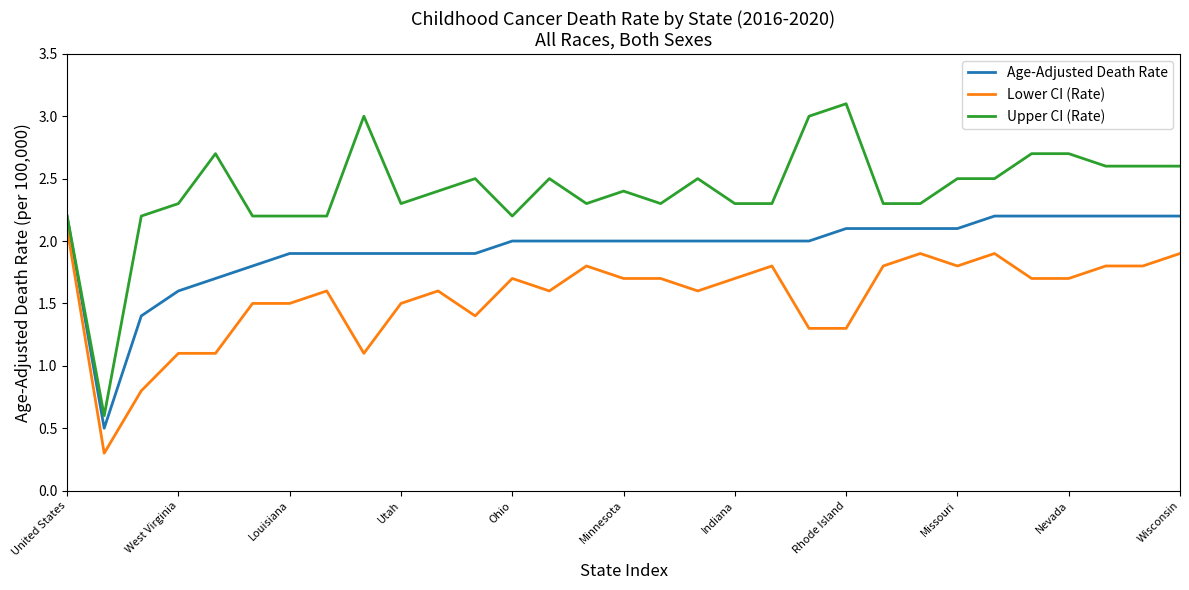

Rank the series by their average value, from highest to lowest.

Upper CI (Rate), Age-Adjusted Death Rate, Lower CI (Rate)